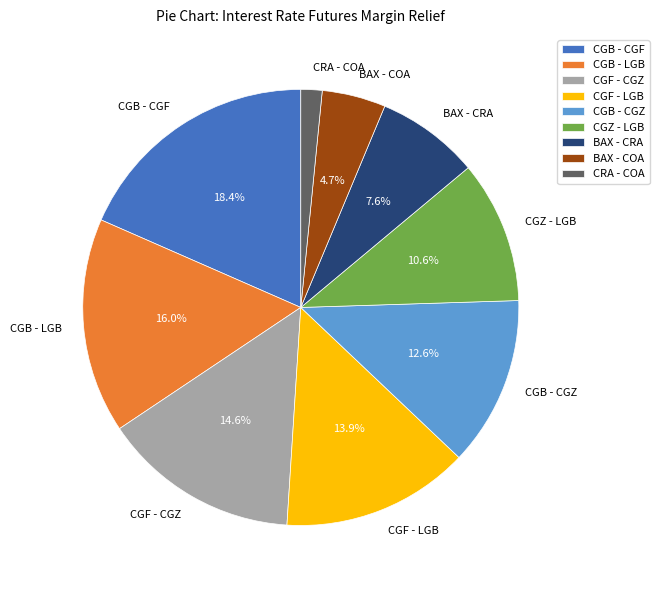

Which category has the biggest portion of the pie?

CGB - CGF